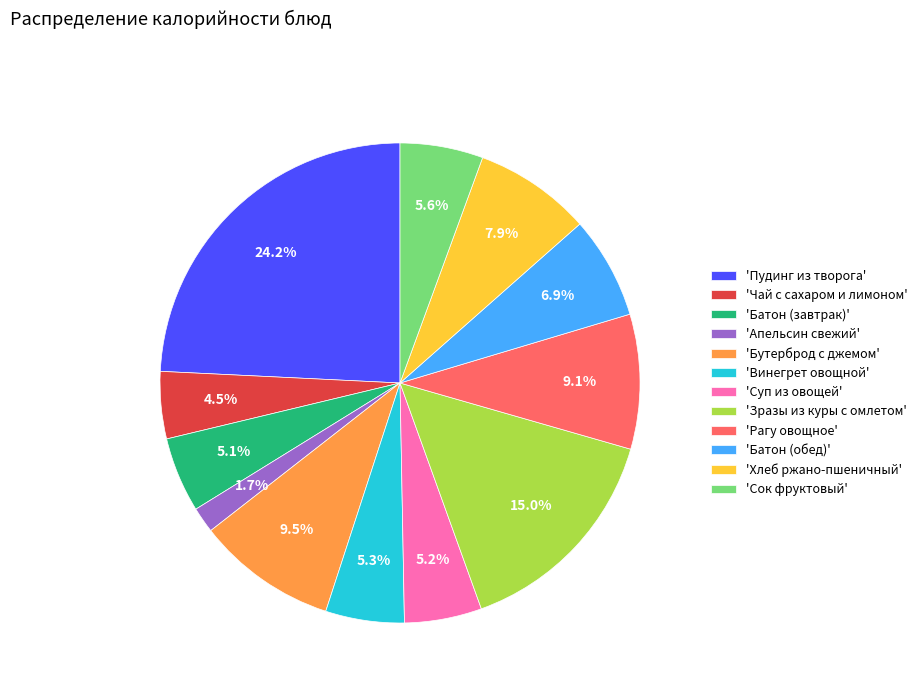

Is 'Зразы из куры с омлетом' the majority of the pie?

No